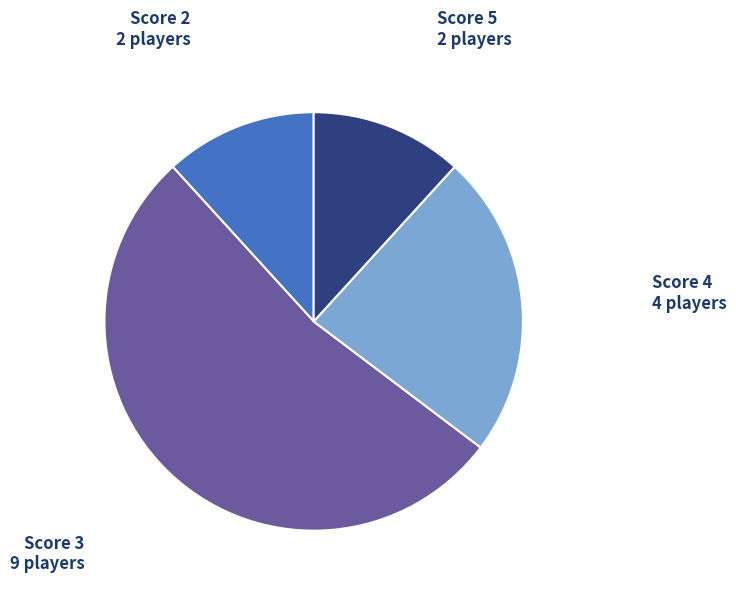

The Score 2 slice represents 12% of the pie. True or false?

True